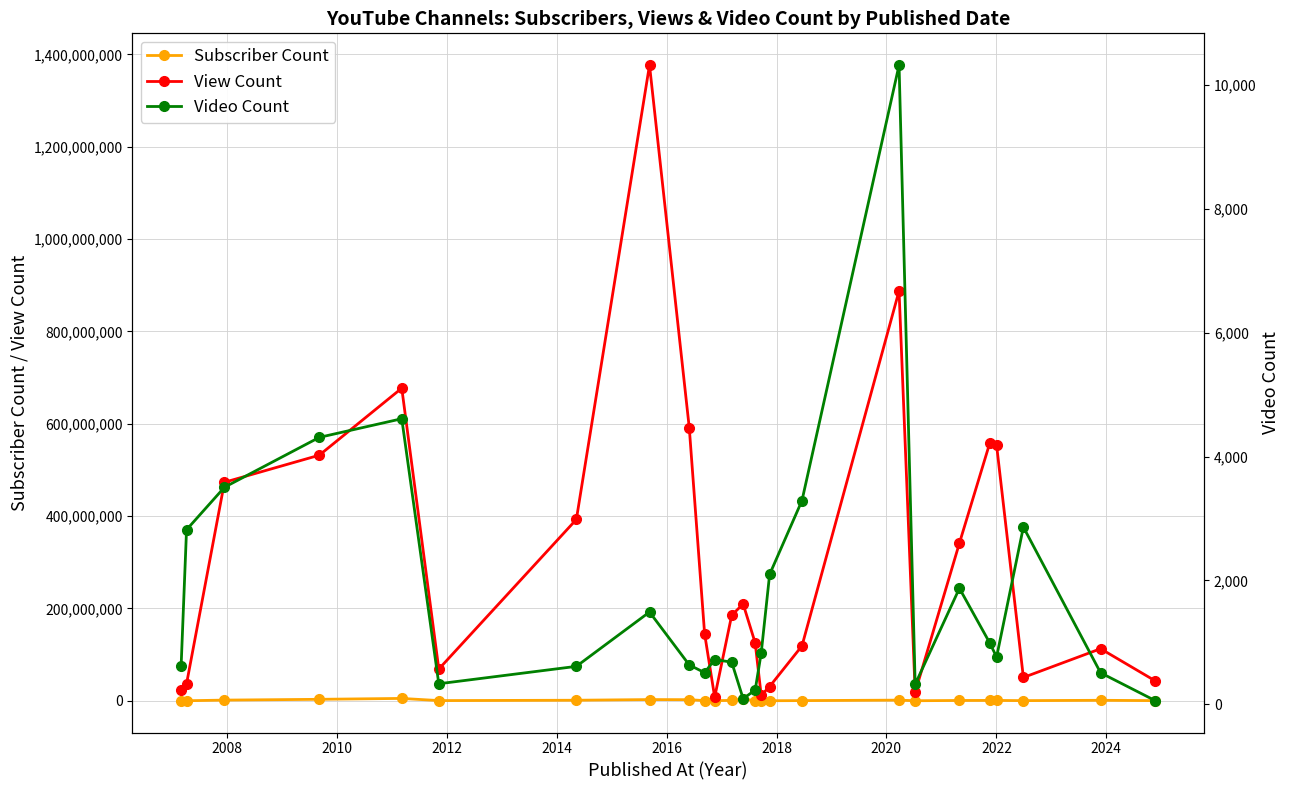

What is the minimum value shown in the chart?

58